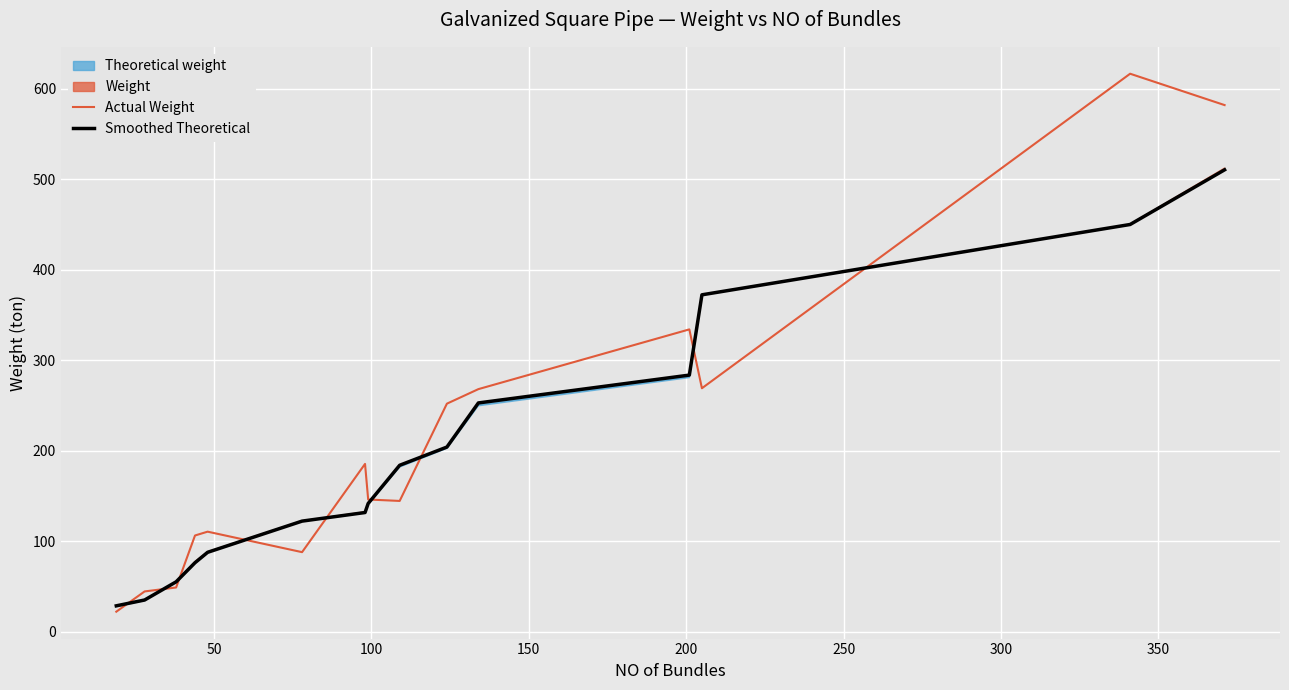

What is the highest value of the Actual Weight series?

616.4